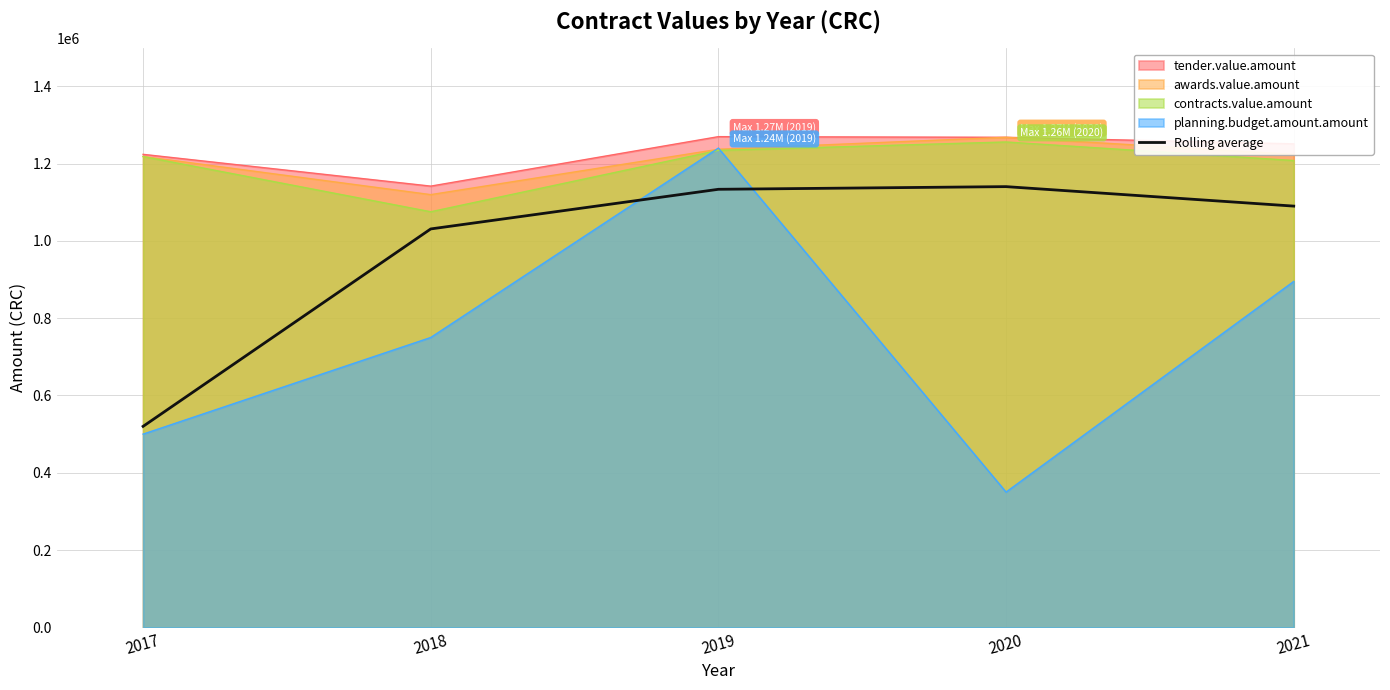

Is it true that the value at 2018 is 1666211.2?

False